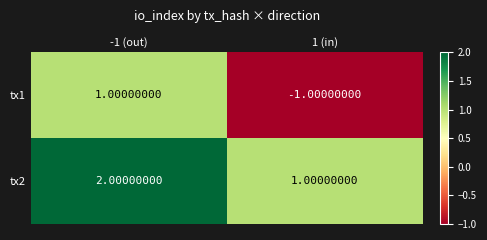

What is the sum of the tx2 values at -1 (out) and 1 (in)?

3